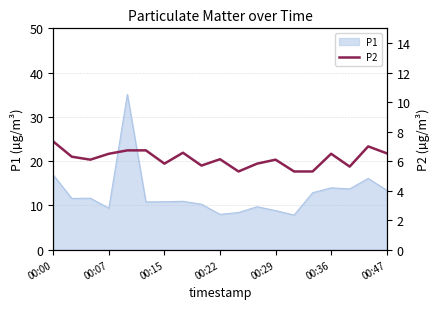

The chart shows a value of 9.4 at 13. True or false?

False